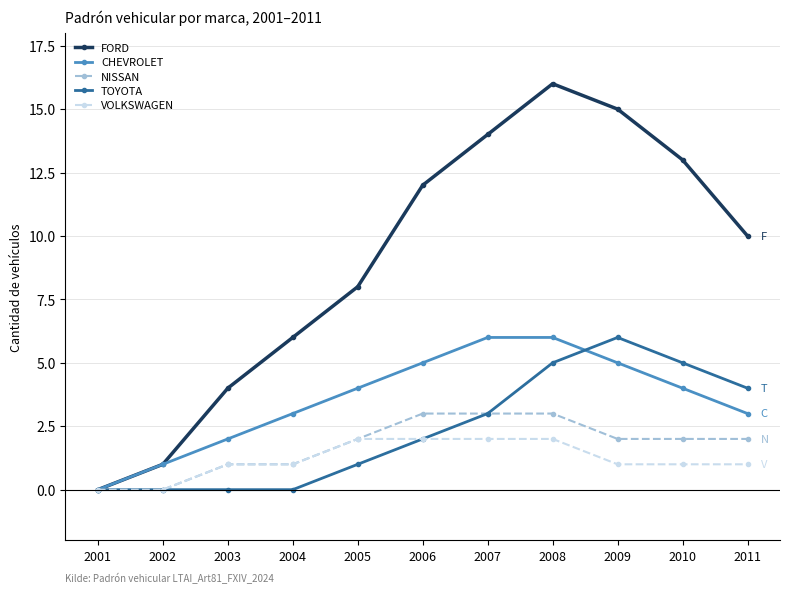

Reading right to left, what are all the values shown in this chart?

FORD: 10	13	15	16	14	12	8	6	4	1	0
CHEVROLET: 3	4	5	6	6	5	4	3	2	1	0
NISSAN: 2	2	2	3	3	3	2	1	1	0	0
TOYOTA: 4	5	6	5	3	2	1	0	0	0	0
VOLKSWAGEN: 1	1	1	2	2	2	2	1	1	0	0